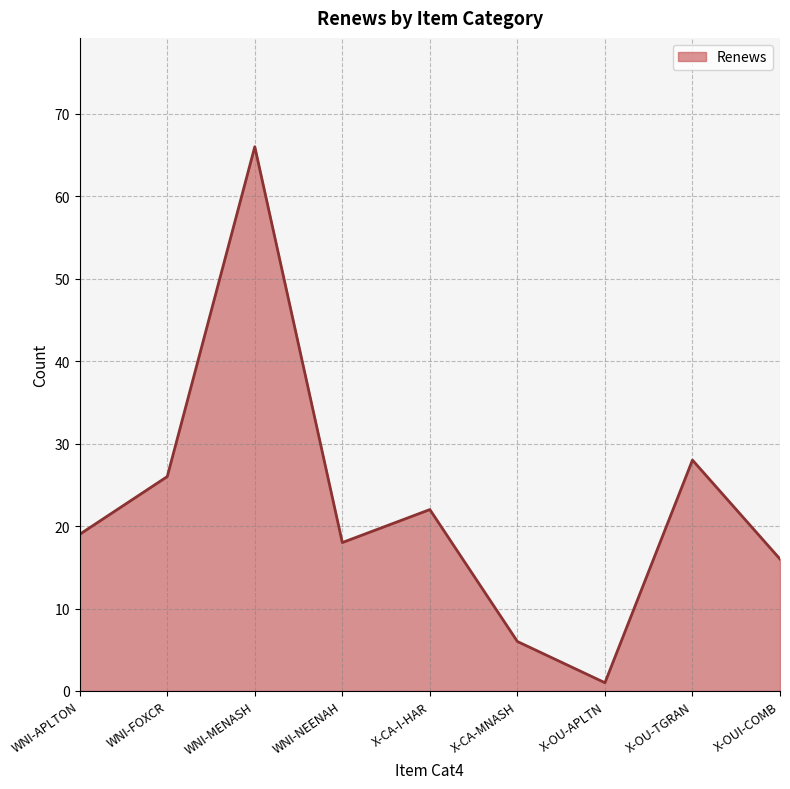

What value does the data have at X-CA-I-HAR?

22